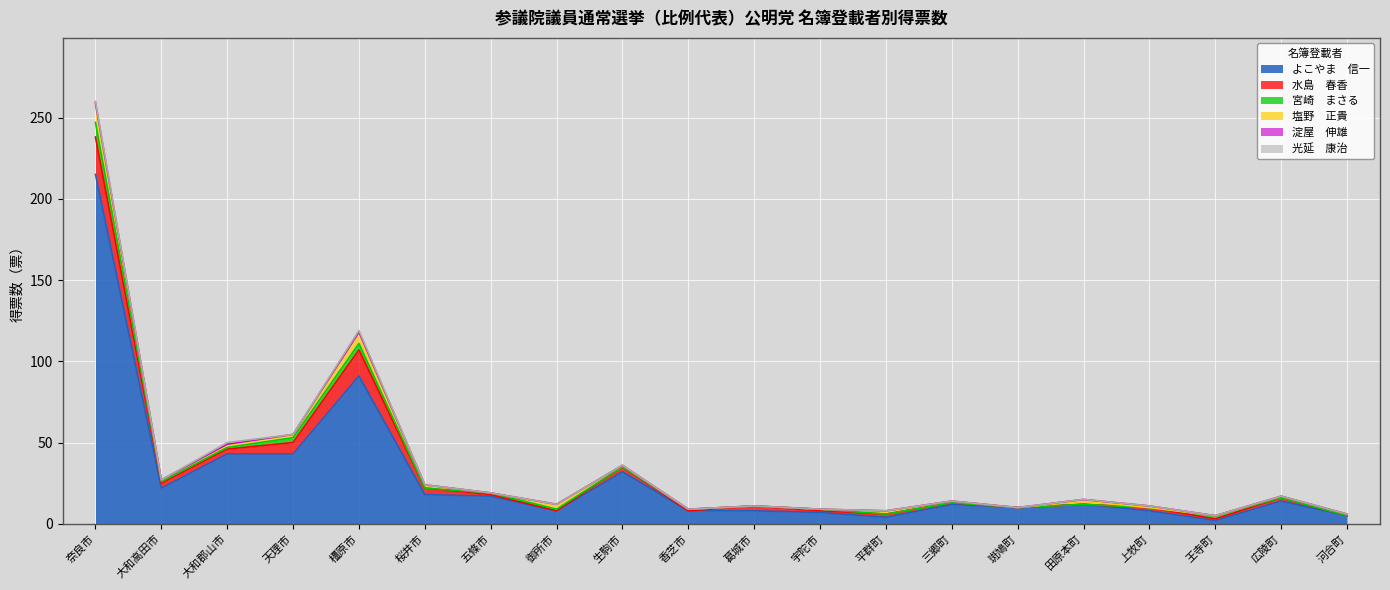

What is the difference between the highest and lowest values at 五條市?

17